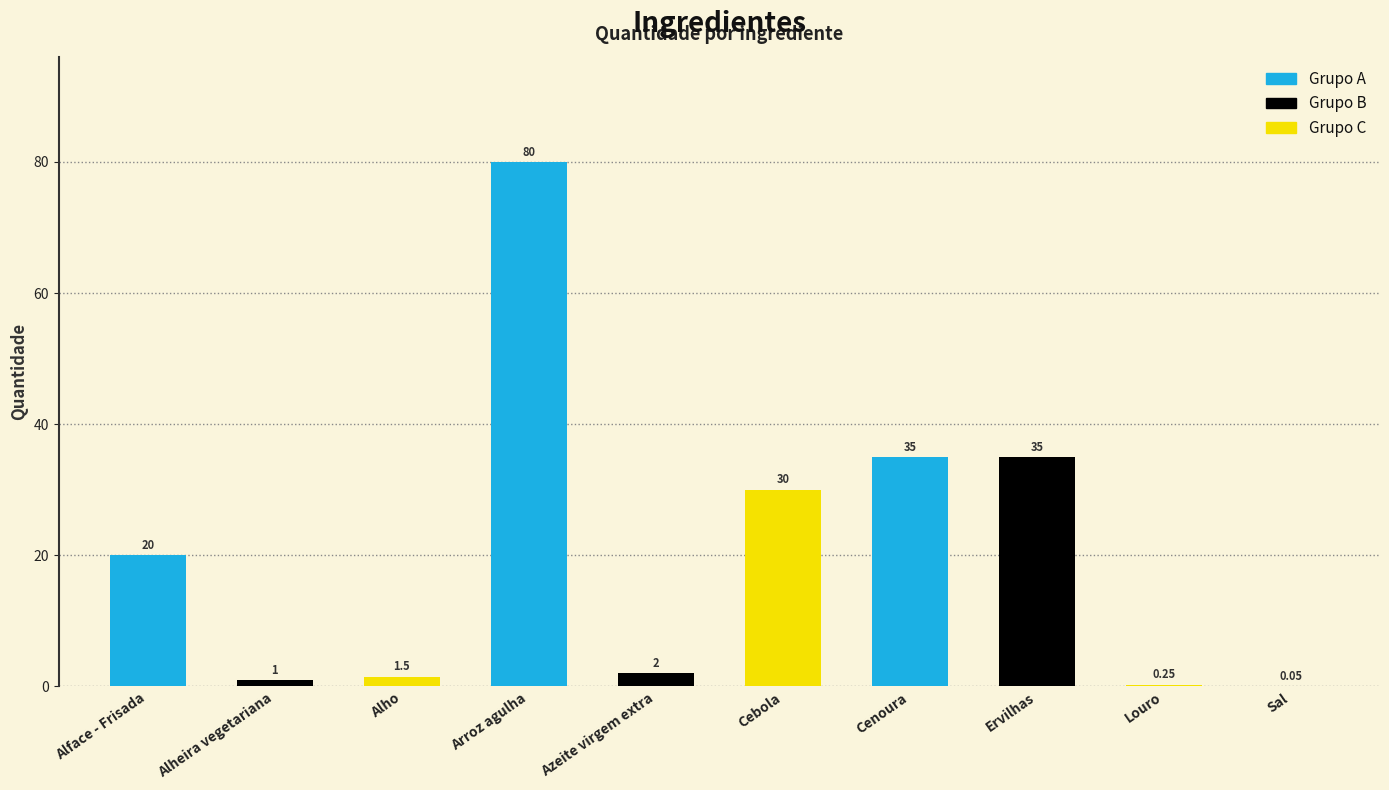

What is the sum of the values at Cebola and Ervilhas?

65.0